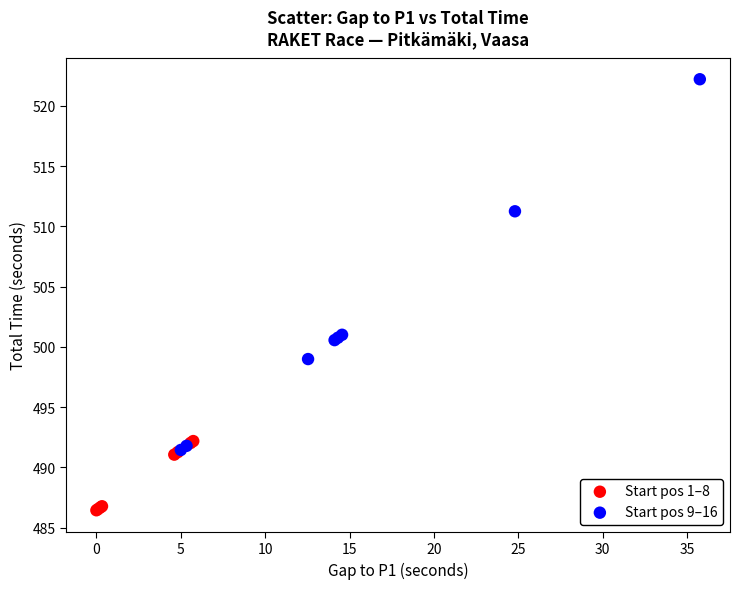

Which series reaches the maximum Y coordinate?

Start pos 9–16